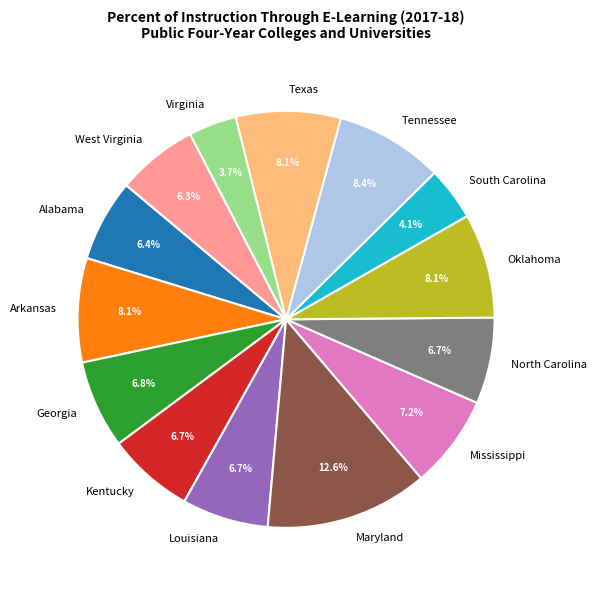

Approximately how many times larger is the value at Maryland compared to Tennessee?

1.5